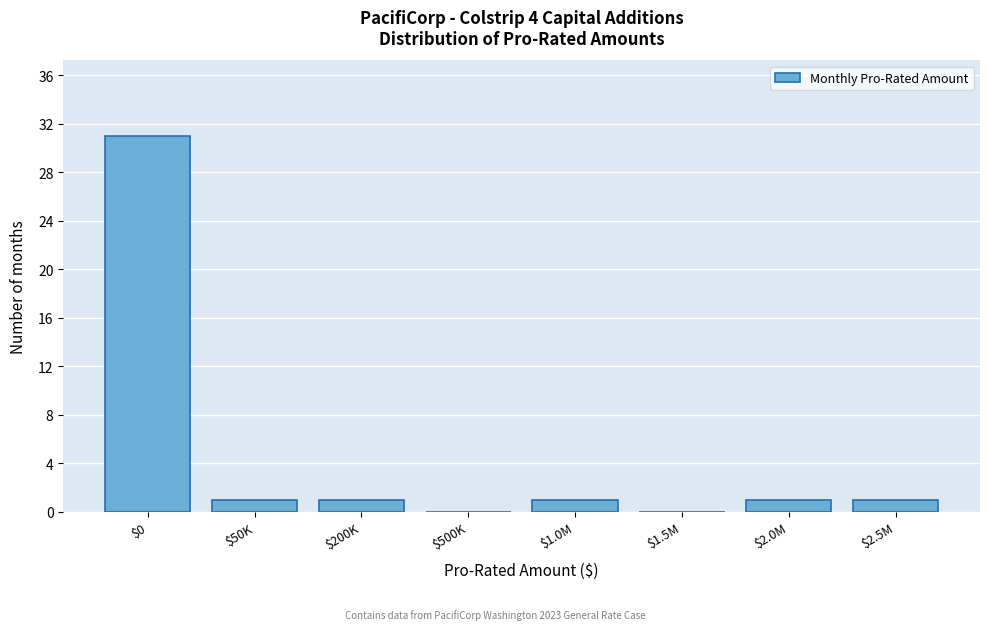

The value at $2.5M is 1. True or false?

True